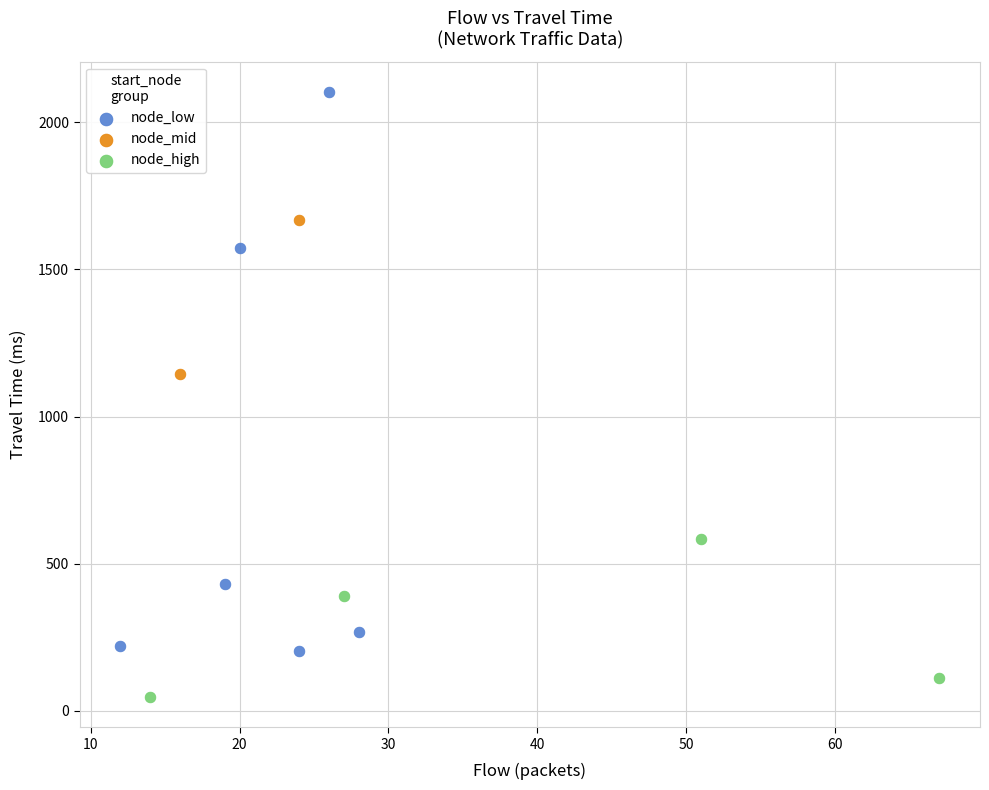

Which series contains the highest Y value?

node_low